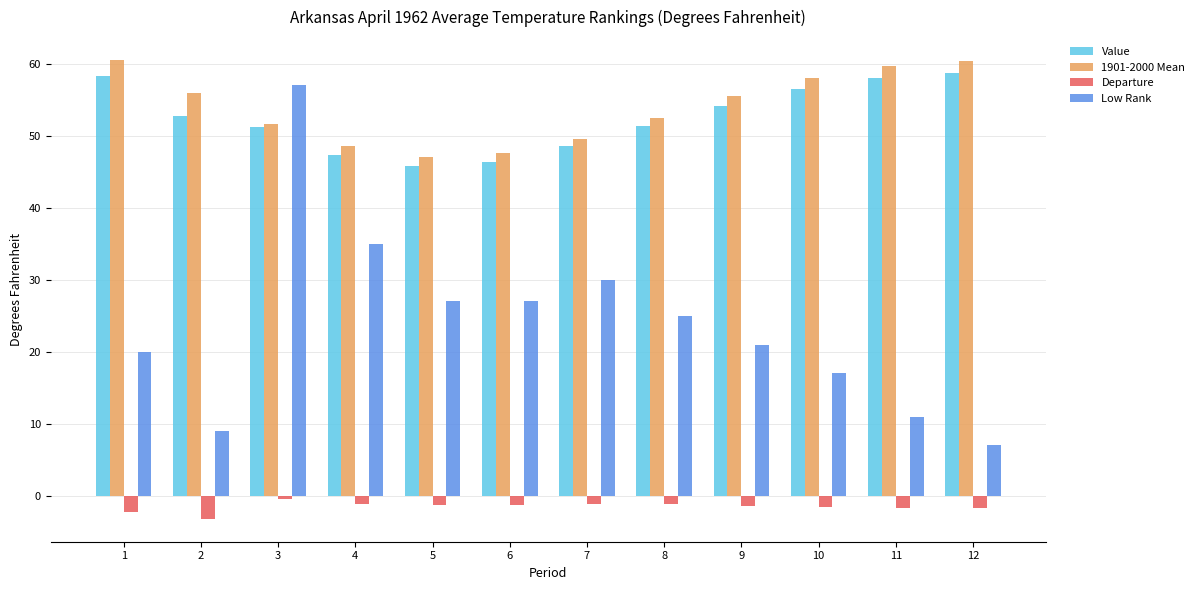

What is the approximate value of 1901-2000 Mean at 10?

58.0